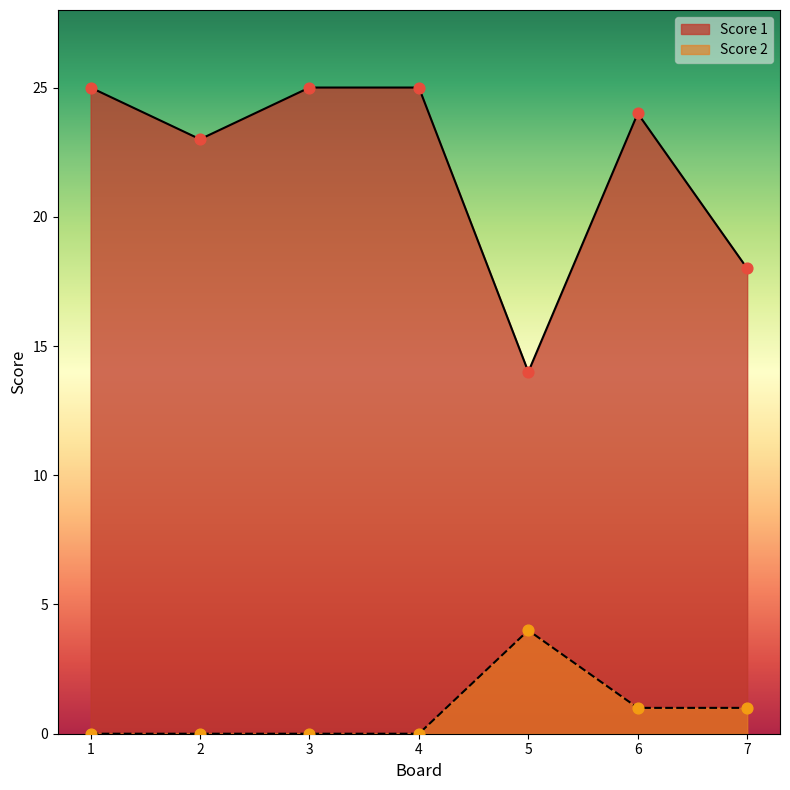

Which series has the largest Y range (max minus min)?

Score 1